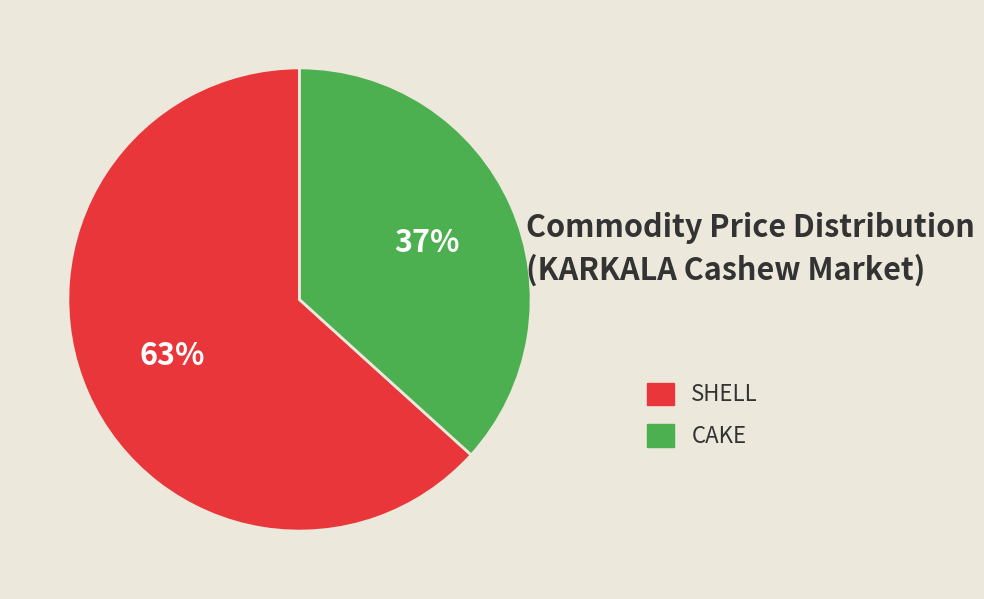

Which slice is the smallest?

CAKE